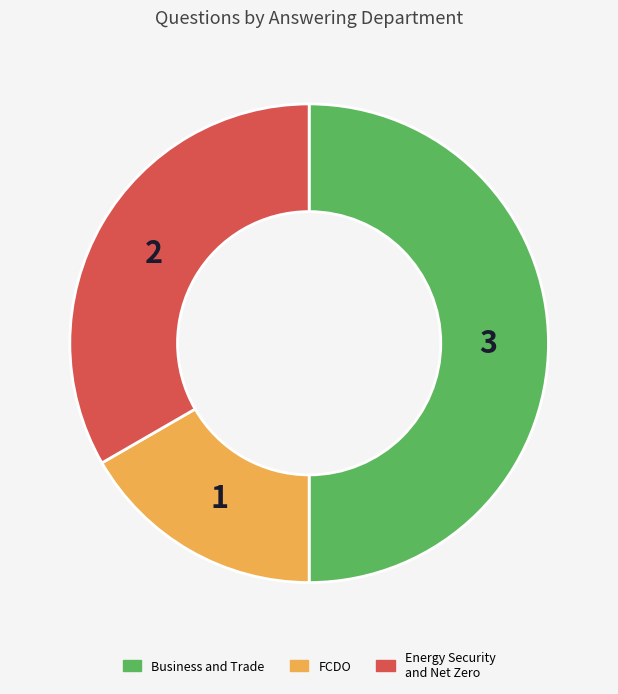

How many slices are in this pie chart?

3